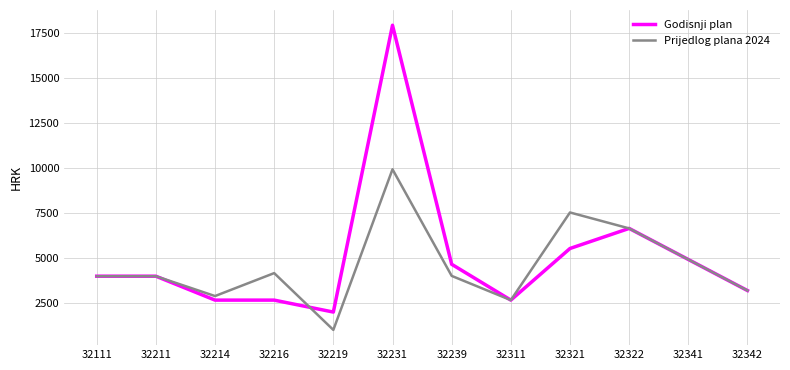

True or false: Godisnji plan has a value of 1991 at 32219.

True